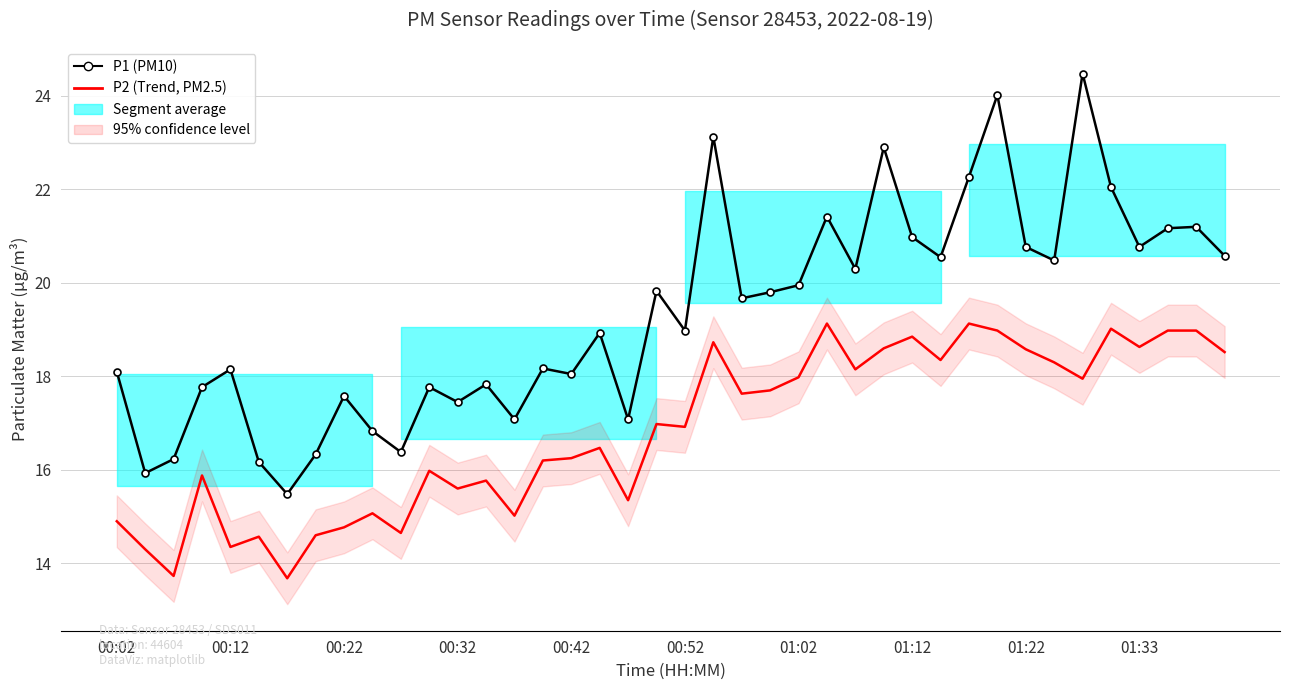

Which series has the widest spread of values?

P1